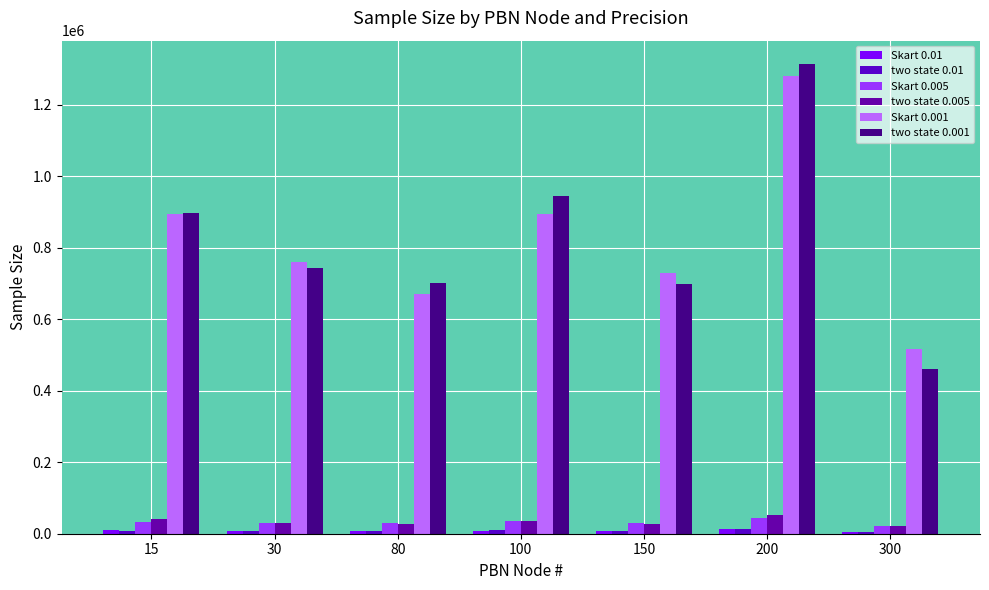

Reading right to left, transcribe all the data shown in this chart.

Skart 0.01: 4100	14364	7182	8200	8208	7168	10240
two state 0.01: 5748	12901	7330	9081	6903	7598	8736
Skart 0.005: 22572	44075	28700	35875	29696	28672	33792
two state 0.005: 21026	53497	28263	36993	28255	29255	40956
Skart 0.001: 516078	1281474	729800	895850	671744	759808	895850
two state 0.001: 461472	1313787	699081	944599	700647	742249	897136